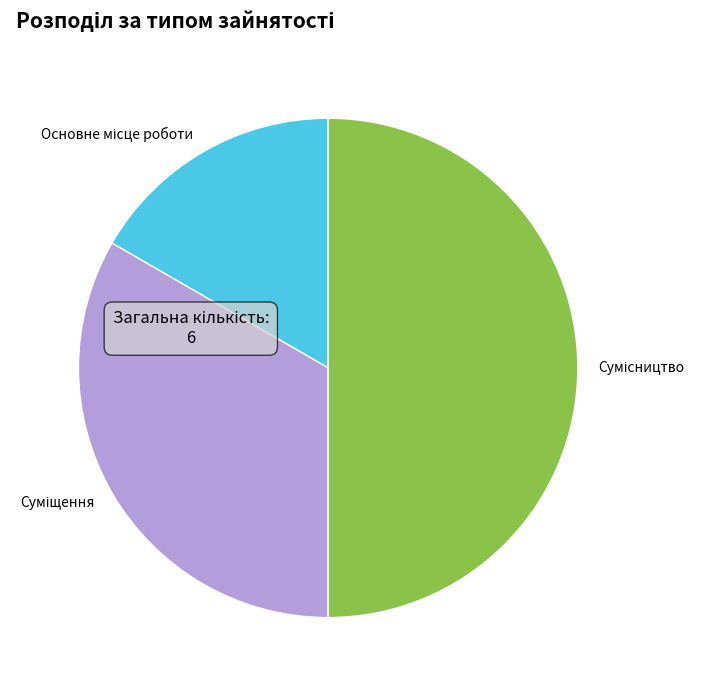

Which category has the smallest portion of the pie?

Основне місце роботи